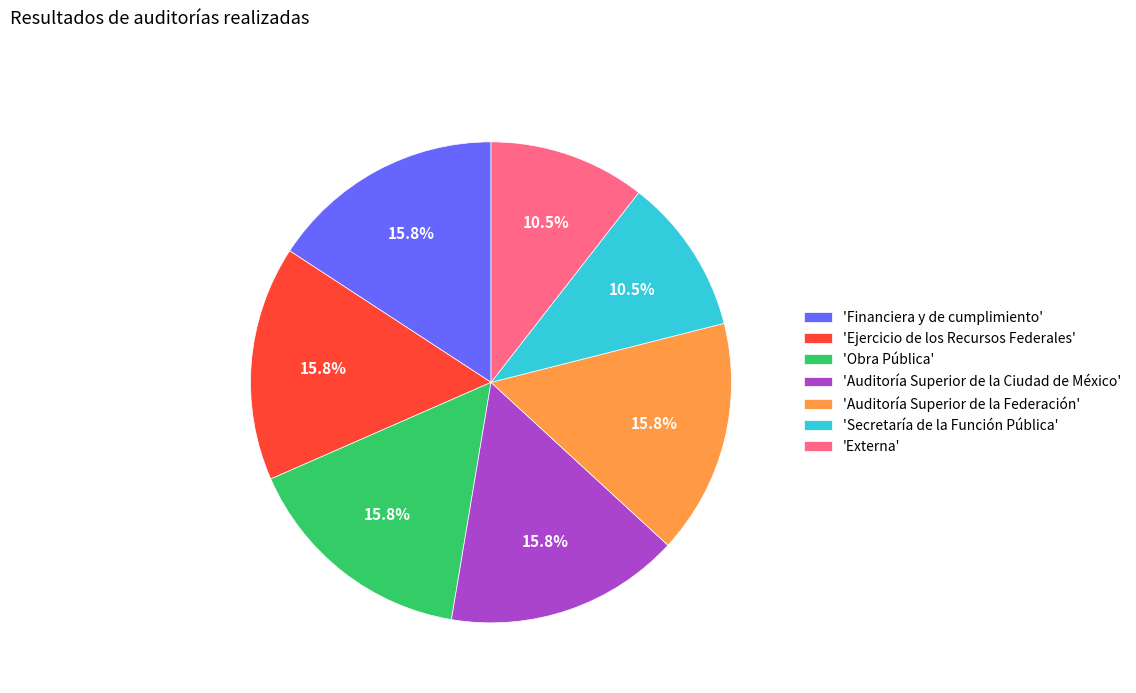

Combined, do 'Secretaría de la Función Pública' and 'Auditoría Superior de la Ciudad de México' account for over 50%?

No